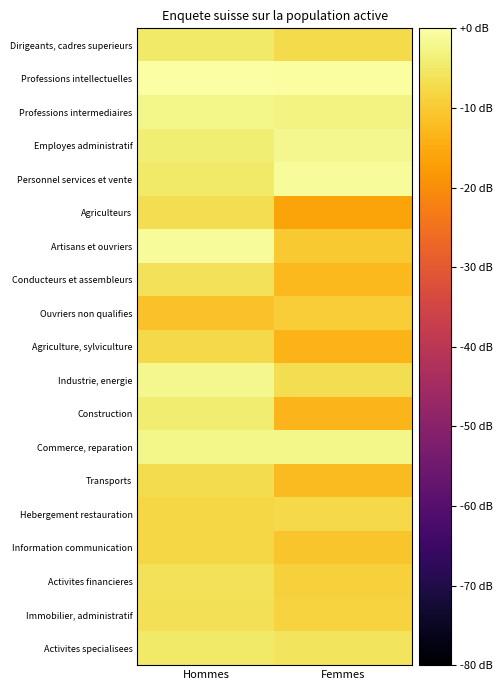

Reading right to left, extract all data points from this chart.

Dirigeants, cadres superieurs: Femmes=-7.2	Hommes=-4.8
Professions intellectuelles: Femmes=-0.6	Hommes=0.0
Professions intermediaires: Femmes=-2.9	Hommes=-2.2
Employes administratif: Femmes=-2.0	Hommes=-4.0
Personnel services et vente: Femmes=-1.0	Hommes=-5.0
Agriculteurs: Femmes=-16.1	Hommes=-6.6
Artisans et ouvriers: Femmes=-10.1	Hommes=-1.2
Conducteurs et assembleurs: Femmes=-12.7	Hommes=-5.9
Ouvriers non qualifies: Femmes=-9.4	Hommes=-11.3
Agriculture, sylviculture: Femmes=-13.6	Hommes=-7.5
Industrie, energie: Femmes=-6.8	Hommes=-2.2
Construction: Femmes=-13.4	Hommes=-4.4
Commerce, reparation: Femmes=-2.5	Hommes=-2.2
Transports: Femmes=-12.4	Hommes=-7.1
Hebergement restauration: Femmes=-7.5	Hommes=-7.9
Information communication: Femmes=-10.7	Hommes=-8.0
Activites financieres: Femmes=-8.8	Hommes=-6.0
Immobilier, administratif: Femmes=-8.7	Hommes=-6.5
Activites specialisees: Femmes=-5.9	Hommes=-4.9